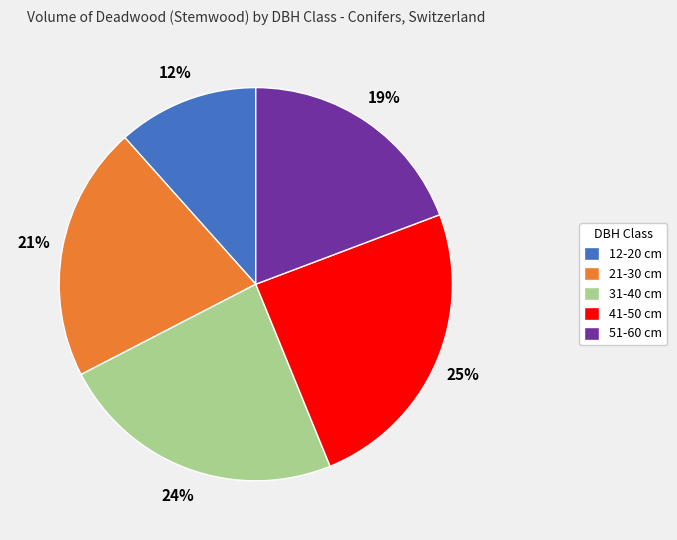

Is there a majority slice in this chart?

No